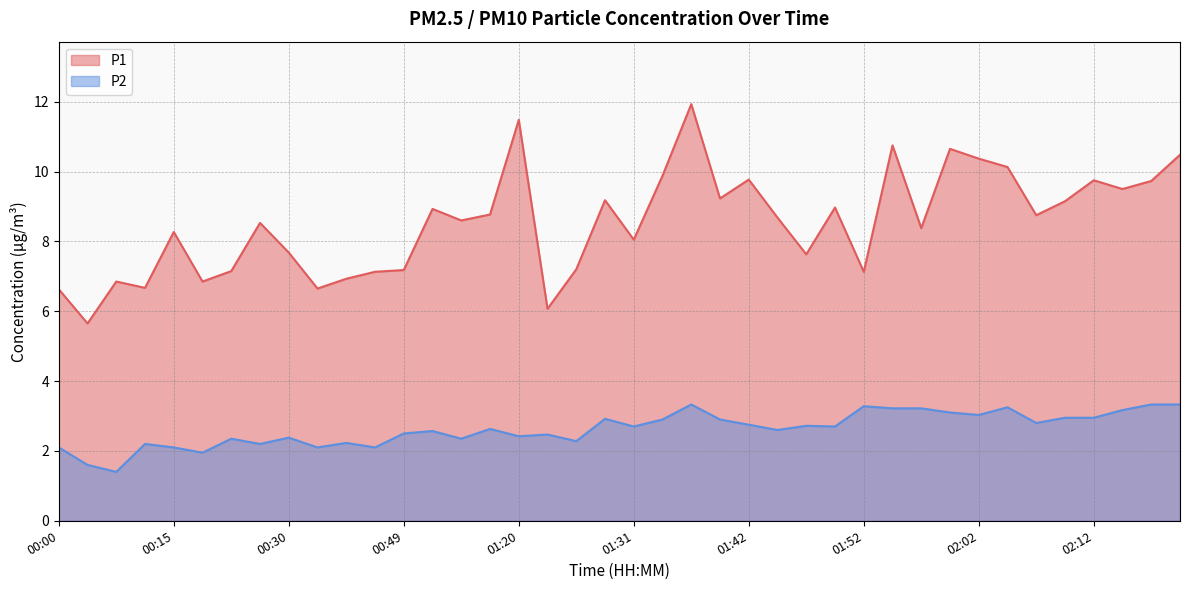

Reading left to right, transcribe all the data shown in this chart.

P1: 6.6	5.7	6.8	6.7	8.3	6.8	7.2	8.5	7.7	6.7	6.9	7.1	7.2	8.9	8.6	8.8	11.5	6.1	7.2	9.2	8.1	9.9	11.9	9.2	9.8	8.7	7.6	9.0	7.1	10.8	8.4	10.7	10.4	10.1	8.8	9.2	9.8	9.5	9.7	10.5
P2: 2.1	1.6	1.4	2.2	2.1	1.9	2.4	2.2	2.4	2.1	2.2	2.1	2.5	2.6	2.4	2.6	2.4	2.5	2.3	2.9	2.7	2.9	3.3	2.9	2.8	2.6	2.7	2.7	3.3	3.2	3.2	3.1	3.0	3.2	2.8	3.0	3.0	3.2	3.3	3.3